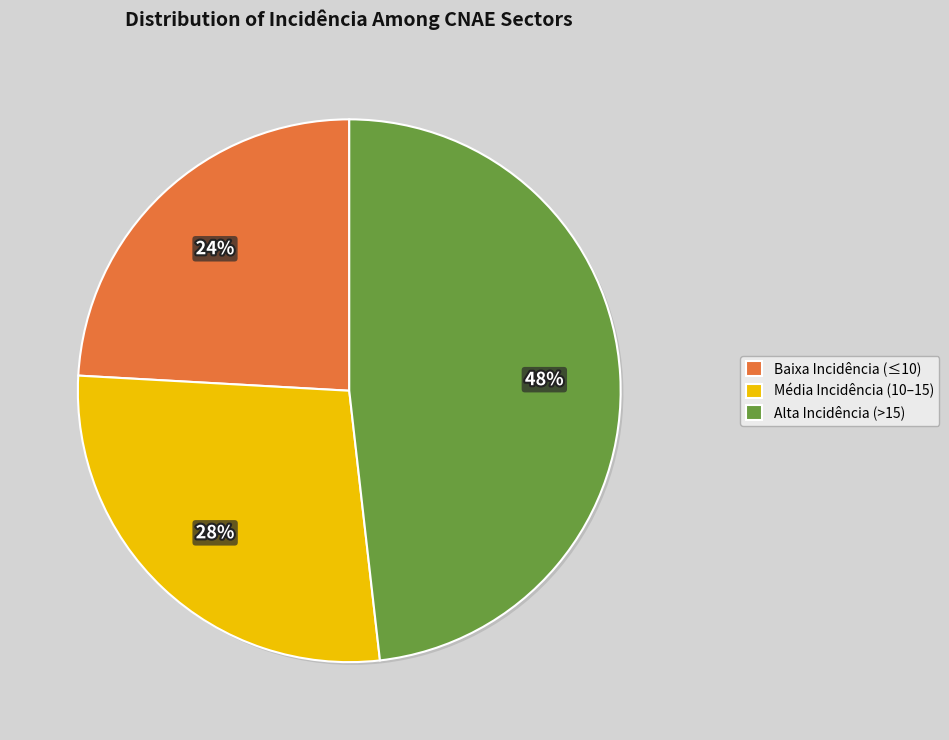

Which category has the smallest portion of the pie?

Baixa Incidência (≤10)